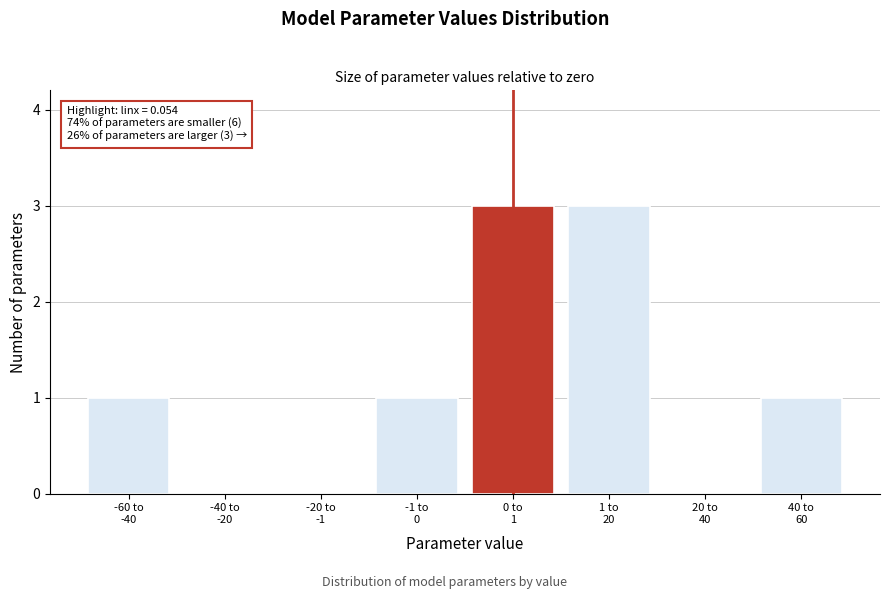

What is the sum of all values?

9